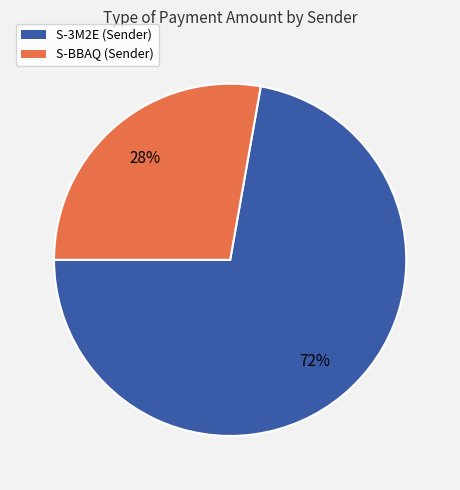

Is there a majority slice in this chart?

Yes